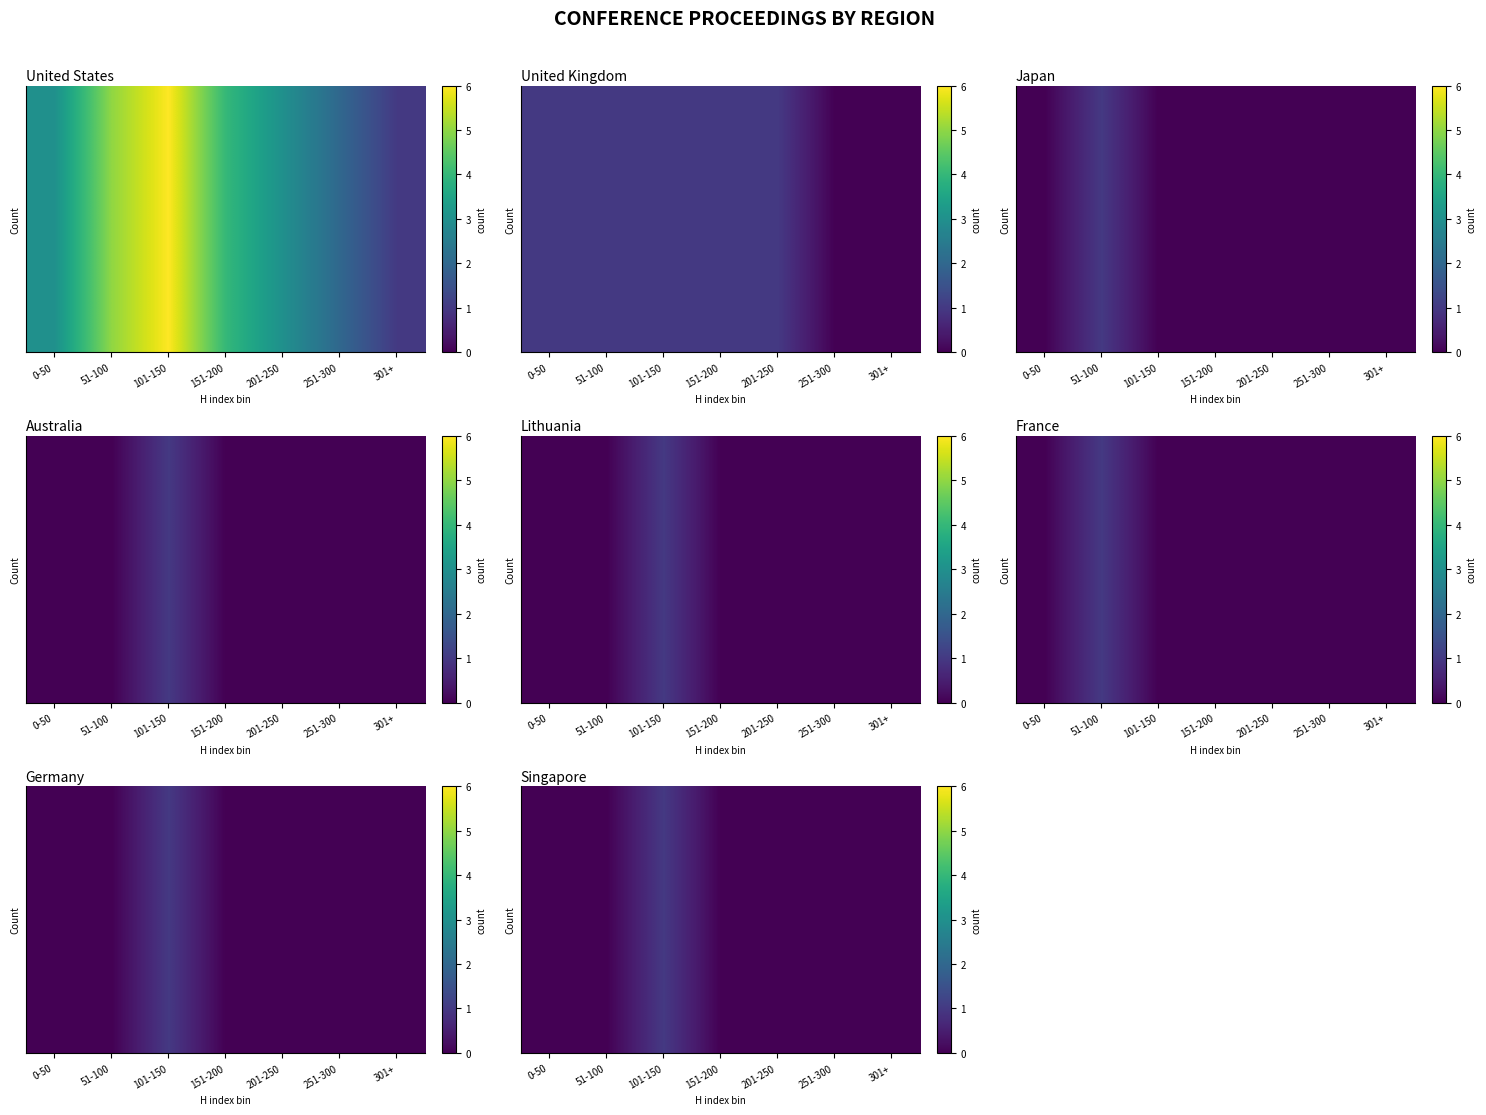

Count the values in the range 0 to 1.

7